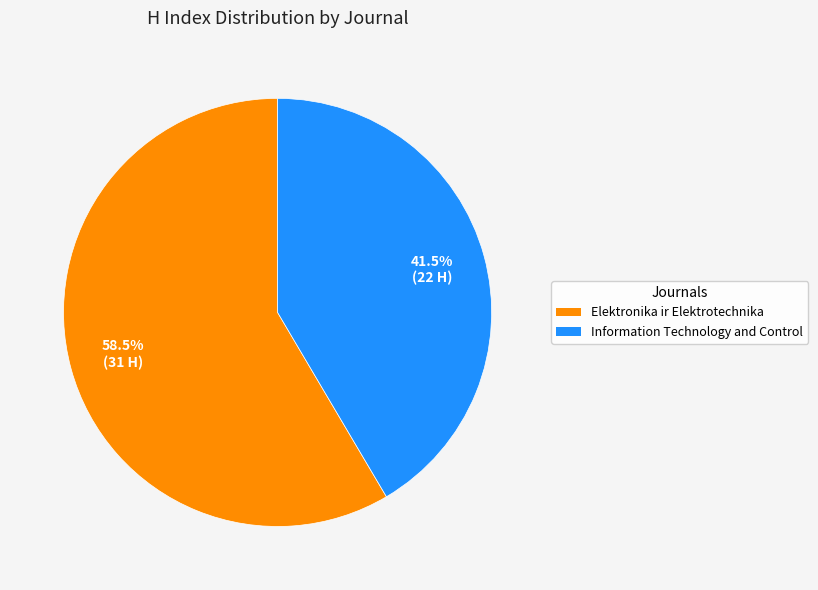

What is the largest slice in the pie chart?

Elektronika ir Elektrotechnika